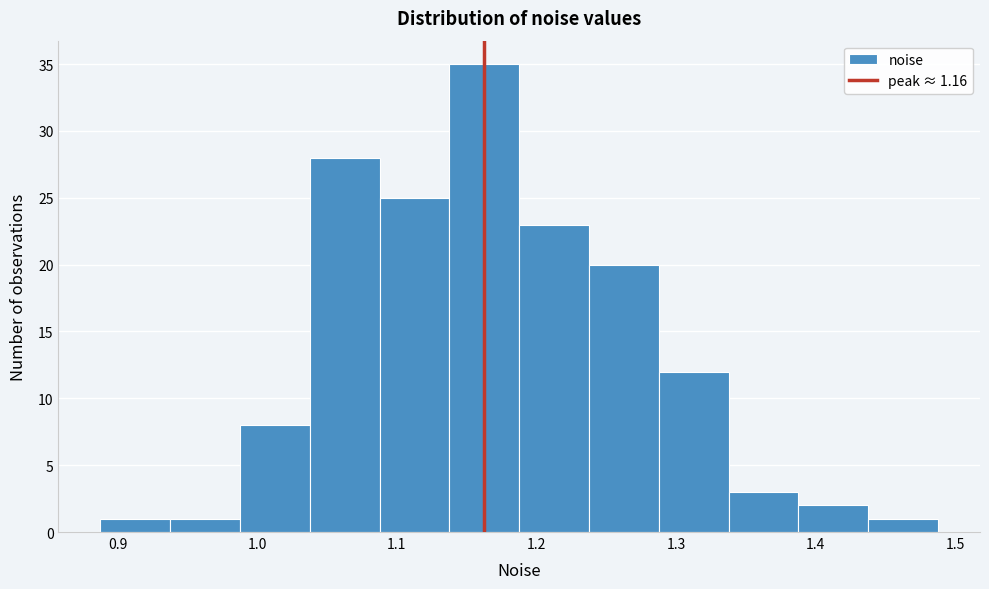

Which range on the x-axis has the tallest bar?

1.14 to 1.19